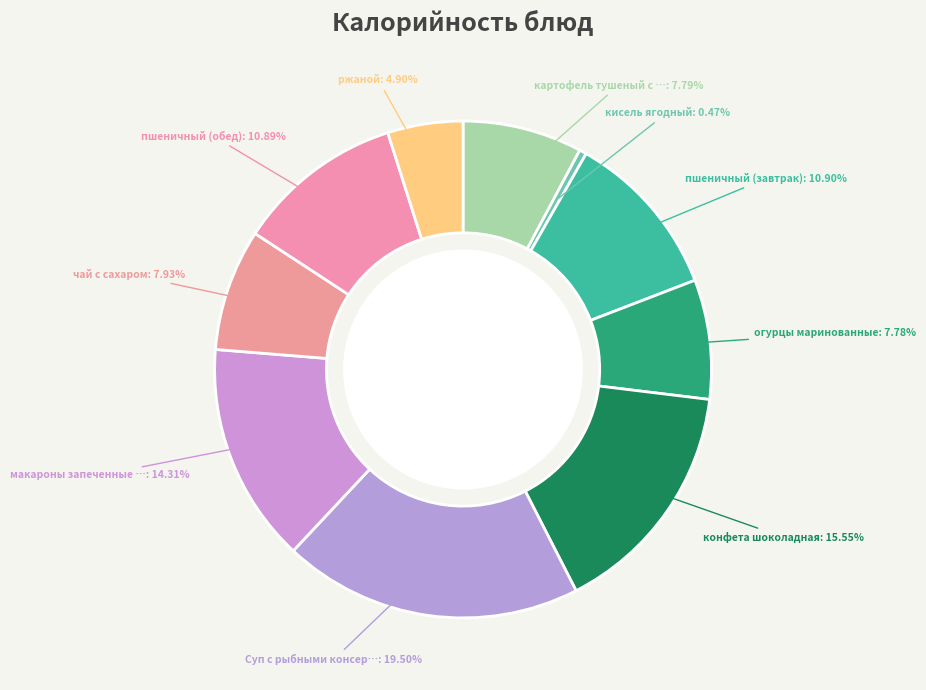

How many segments does this pie chart have?

10